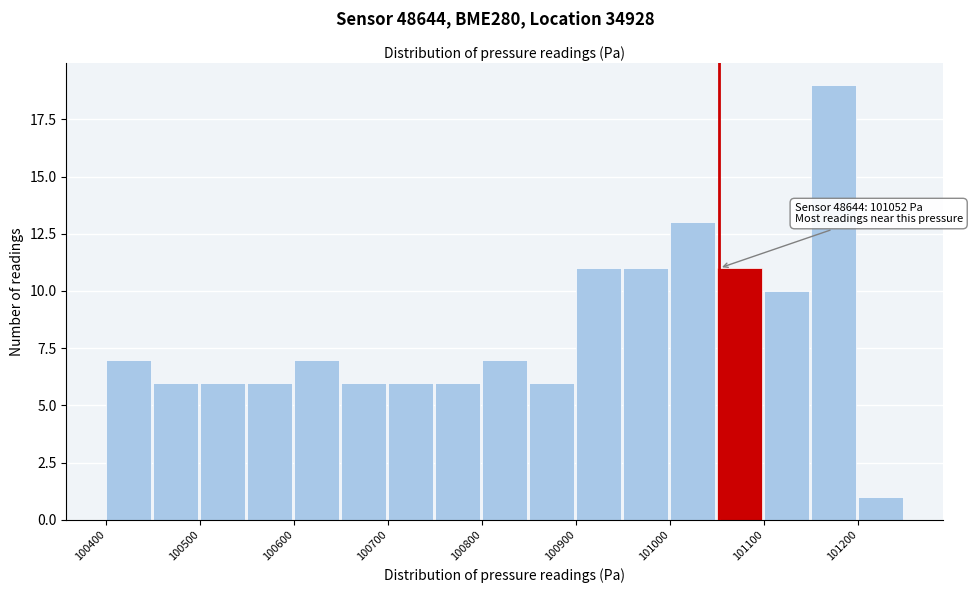

Which range on the x-axis has the tallest bar?

101150 to 101200